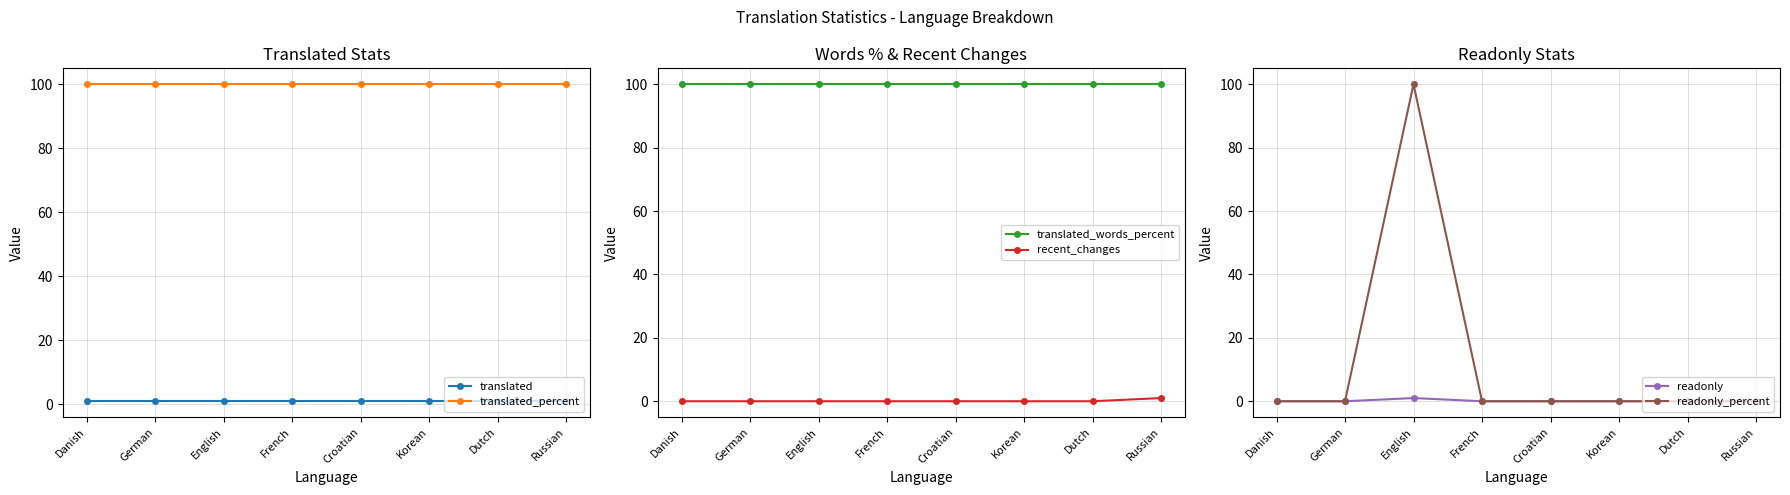

What is the sum of the translated values at Dutch and Danish?

2